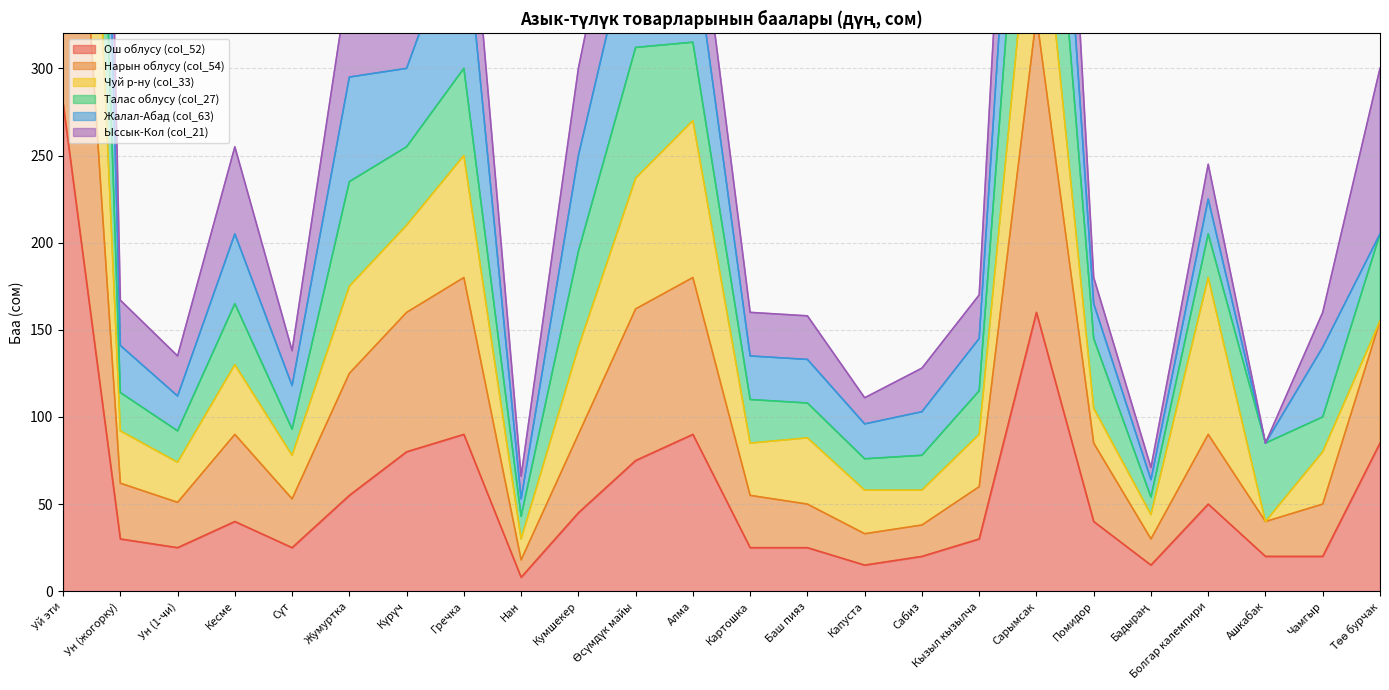

What is the difference between the highest and lowest values at Сүт?

113